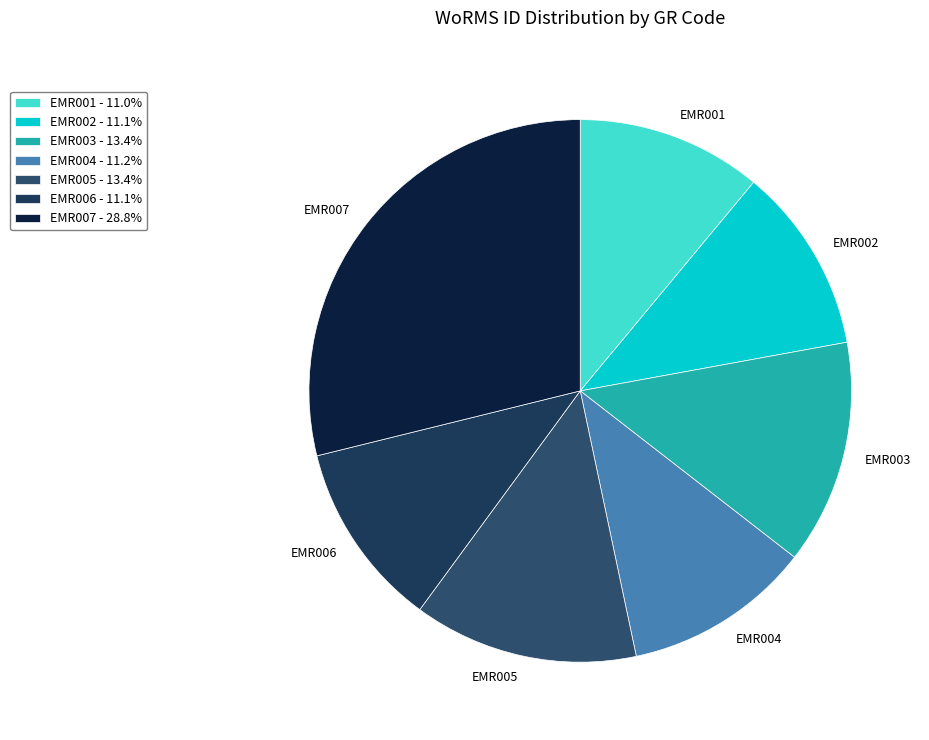

Combined, do EMR006 and EMR004 account for over 50%?

No